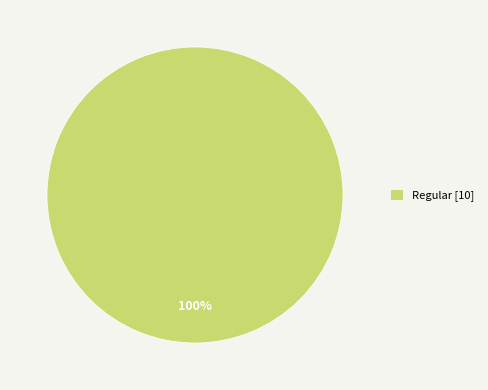

The Regular [10] slice represents 100% of the pie. True or false?

True